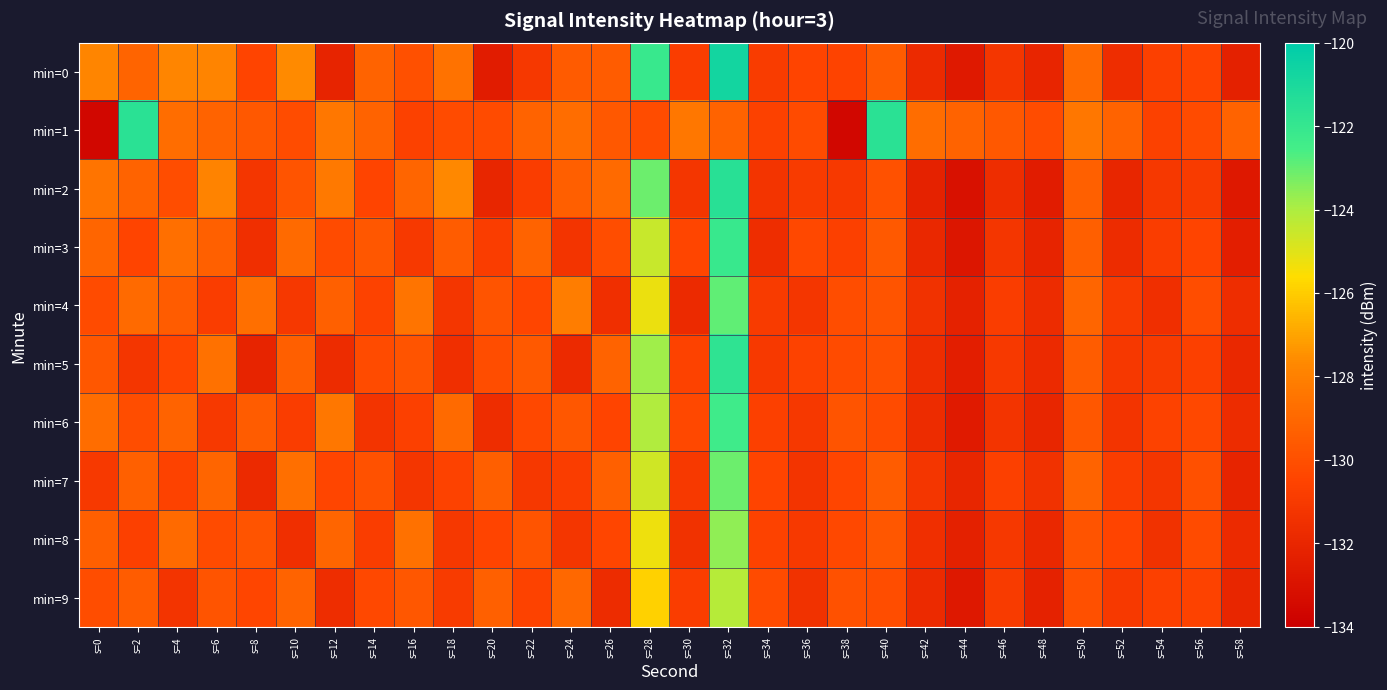

Reading left to right, extract all data points from this chart.

min=0: s=0=-127.8	s=2=-129.1	s=4=-127.8	s=6=-127.8	s=8=-130.5	s=10=-127.6	s=12=-132.1	s=14=-129.2	s=16=-130.0	s=18=-128.6	s=20=-132.5	s=22=-131.1	s=24=-129.5	s=26=-129.5	s=28=-122.1	s=30=-130.8	s=32=-120.7	s=34=-130.9	s=36=-130.5	s=38=-130.5	s=40=-129.5	s=42=-131.8	s=44=-132.7	s=46=-131.2	s=48=-132.0	s=50=-128.9	s=52=-131.6	s=54=-130.7	s=56=-130.5	s=58=-132.3
min=1: s=0=-133.6	s=2=-121.6	s=4=-128.8	s=6=-129.2	s=8=-129.7	s=10=-130.2	s=12=-128.4	s=14=-129.2	s=16=-130.6	s=18=-130.2	s=20=-130.2	s=22=-129.2	s=24=-128.8	s=26=-129.7	s=28=-130.2	s=30=-128.4	s=32=-129.2	s=34=-130.6	s=36=-130.2	s=38=-133.6	s=40=-121.6	s=42=-128.8	s=44=-129.2	s=46=-129.7	s=48=-130.2	s=50=-128.4	s=52=-129.2	s=54=-130.6	s=56=-130.2	s=58=-129.2
min=2: s=0=-128.5	s=2=-129.2	s=4=-130.1	s=6=-127.9	s=8=-131.2	s=10=-129.8	s=12=-128.3	s=14=-130.5	s=16=-129.1	s=18=-127.7	s=20=-132.0	s=22=-130.8	s=24=-129.4	s=26=-128.9	s=28=-123.1	s=30=-131.2	s=32=-121.5	s=34=-131.3	s=36=-130.9	s=38=-131.0	s=40=-129.9	s=42=-132.2	s=44=-133.1	s=46=-131.6	s=48=-132.5	s=50=-129.3	s=52=-132.0	s=54=-131.1	s=56=-130.9	s=58=-132.7
min=3: s=0=-129.1	s=2=-130.5	s=4=-128.7	s=6=-129.3	s=8=-131.5	s=10=-128.9	s=12=-130.2	s=14=-129.7	s=16=-131.0	s=18=-129.5	s=20=-130.8	s=22=-129.2	s=24=-131.3	s=26=-130.1	s=28=-124.5	s=30=-130.4	s=32=-122.1	s=34=-131.6	s=36=-130.3	s=38=-130.7	s=40=-129.6	s=42=-131.9	s=44=-132.8	s=46=-131.2	s=48=-132.1	s=50=-129.4	s=52=-131.7	s=54=-130.8	s=56=-130.5	s=58=-132.4
min=4: s=0=-130.2	s=2=-128.9	s=4=-129.5	s=6=-130.8	s=8=-128.7	s=10=-131.1	s=12=-129.3	s=14=-130.6	s=16=-128.5	s=18=-131.2	s=20=-129.8	s=22=-130.4	s=24=-128.1	s=26=-131.5	s=28=-125.2	s=30=-131.8	s=32=-122.9	s=34=-130.9	s=36=-131.2	s=38=-130.1	s=40=-129.8	s=42=-131.4	s=44=-132.2	s=46=-130.8	s=48=-131.7	s=50=-129.1	s=52=-130.9	s=54=-131.5	s=56=-130.1	s=58=-131.6
min=5: s=0=-129.7	s=2=-131.2	s=4=-130.4	s=6=-128.6	s=8=-132.1	s=10=-129.4	s=12=-131.7	s=14=-130.2	s=16=-129.8	s=18=-131.5	s=20=-130.1	s=22=-129.6	s=24=-131.8	s=26=-129.2	s=28=-123.8	s=30=-130.6	s=32=-121.8	s=34=-131.0	s=36=-130.6	s=38=-130.2	s=40=-130.0	s=42=-131.6	s=44=-132.4	s=46=-131.0	s=48=-131.8	s=50=-129.5	s=52=-131.1	s=54=-130.9	s=56=-130.7	s=58=-131.9
min=6: s=0=-128.8	s=2=-130.1	s=4=-129.2	s=6=-131.0	s=8=-129.5	s=10=-130.8	s=12=-128.4	s=14=-131.3	s=16=-130.7	s=18=-128.9	s=20=-131.6	s=22=-130.3	s=24=-129.7	s=26=-130.5	s=28=-124.1	s=30=-130.3	s=32=-122.4	s=34=-130.7	s=36=-131.1	s=38=-129.8	s=40=-130.2	s=42=-131.7	s=44=-132.6	s=46=-131.3	s=48=-132.0	s=50=-129.7	s=52=-131.3	s=54=-130.6	s=56=-130.3	s=58=-131.7
min=7: s=0=-131.0	s=2=-129.3	s=4=-130.6	s=6=-129.1	s=8=-131.8	s=10=-128.7	s=12=-130.4	s=14=-129.9	s=16=-131.2	s=18=-130.6	s=20=-129.4	s=22=-131.1	s=24=-130.8	s=26=-129.3	s=28=-124.7	s=30=-131.0	s=32=-123.1	s=34=-130.5	s=36=-131.3	s=38=-130.4	s=40=-129.5	s=42=-131.2	s=44=-132.0	s=46=-130.7	s=48=-131.4	s=50=-129.2	s=52=-130.8	s=54=-131.2	s=56=-130.0	s=58=-132.1
min=8: s=0=-129.4	s=2=-130.7	s=4=-128.9	s=6=-130.2	s=8=-129.8	s=10=-131.5	s=12=-129.1	s=14=-130.8	s=16=-128.6	s=18=-131.1	s=20=-130.5	s=22=-129.8	s=24=-131.2	s=26=-130.4	s=28=-125.3	s=30=-131.4	s=32=-123.6	s=34=-130.6	s=36=-131.0	s=38=-130.3	s=40=-129.7	s=42=-131.5	s=44=-132.3	s=46=-131.1	s=48=-131.9	s=50=-129.8	s=52=-130.5	s=54=-131.4	s=56=-130.2	s=58=-131.8
min=9: s=0=-130.1	s=2=-129.5	s=4=-131.3	s=6=-129.8	s=8=-130.4	s=10=-129.2	s=12=-131.6	s=14=-130.3	s=16=-129.7	s=18=-130.9	s=20=-129.3	s=22=-130.6	s=24=-129.0	s=26=-131.7	s=28=-125.9	s=30=-130.8	s=32=-124.2	s=34=-130.2	s=36=-131.4	s=38=-129.9	s=40=-130.1	s=42=-131.8	s=44=-132.7	s=46=-130.9	s=48=-132.2	s=50=-130.0	s=52=-131.0	s=54=-130.7	s=56=-130.6	s=58=-132.0